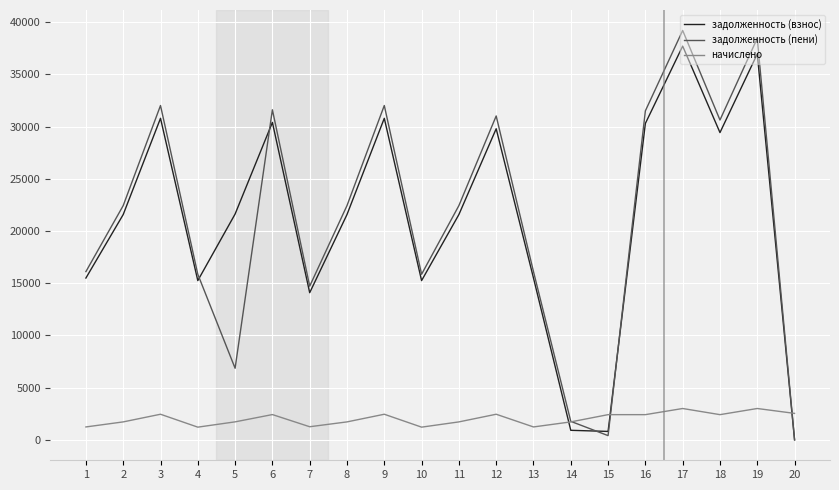

At which category is the sum across all series the highest?

17